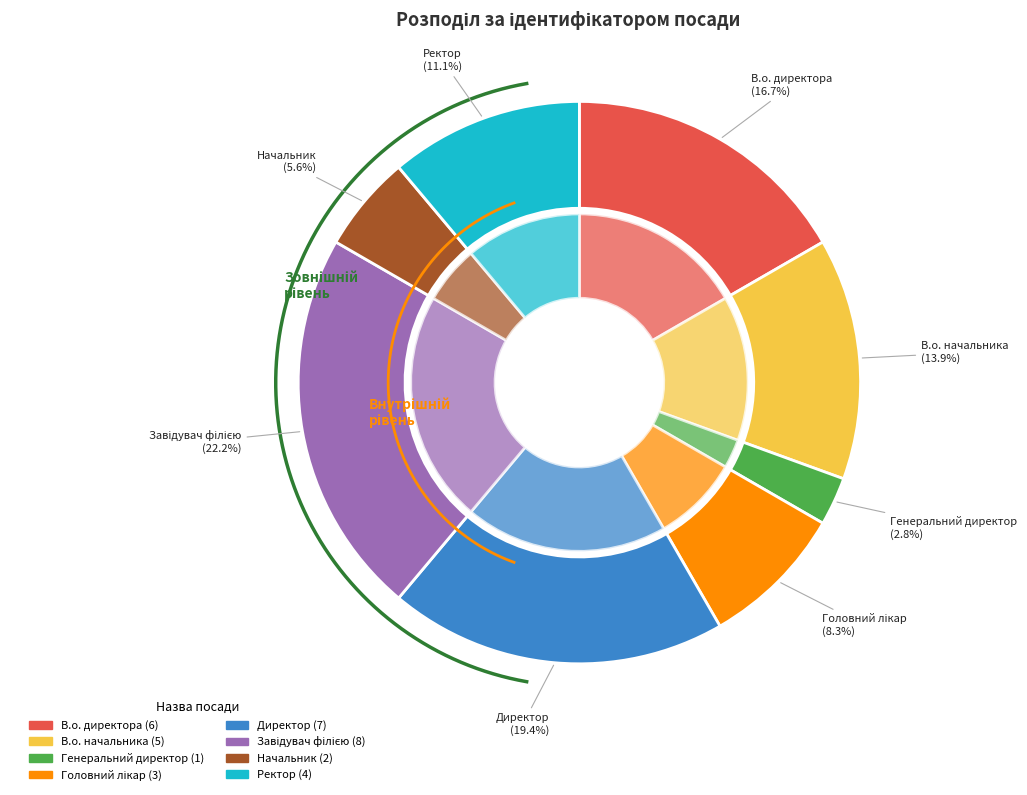

What is the largest slice in the pie chart?

Завідувач філією